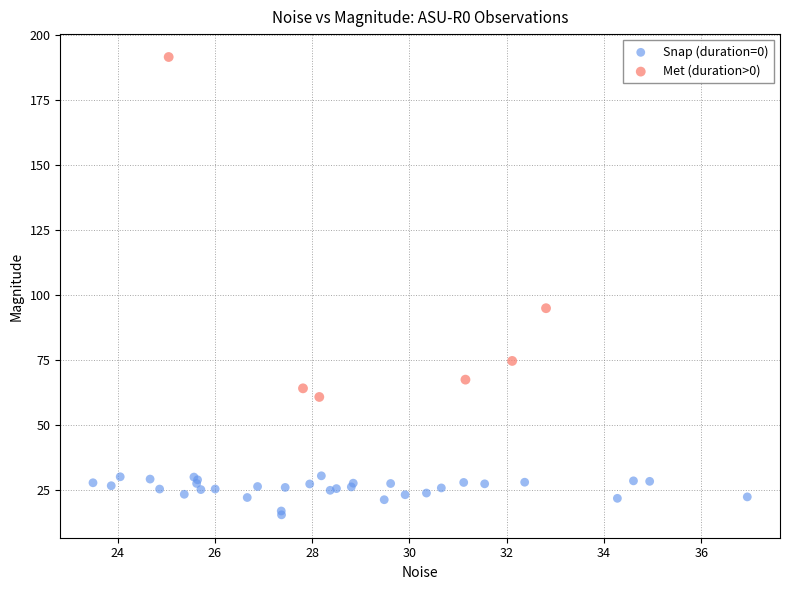

Which series reaches the maximum Y coordinate?

Met (duration>0)